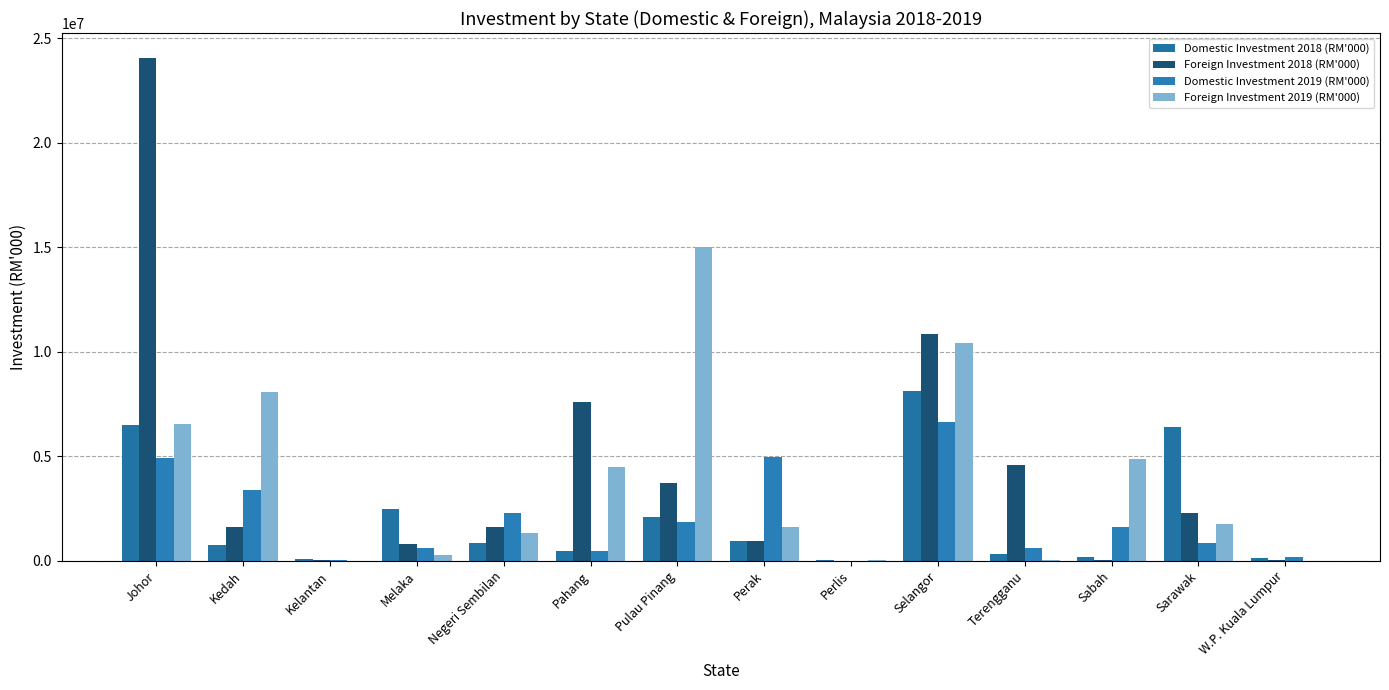

How many distinct data groups are displayed?

4